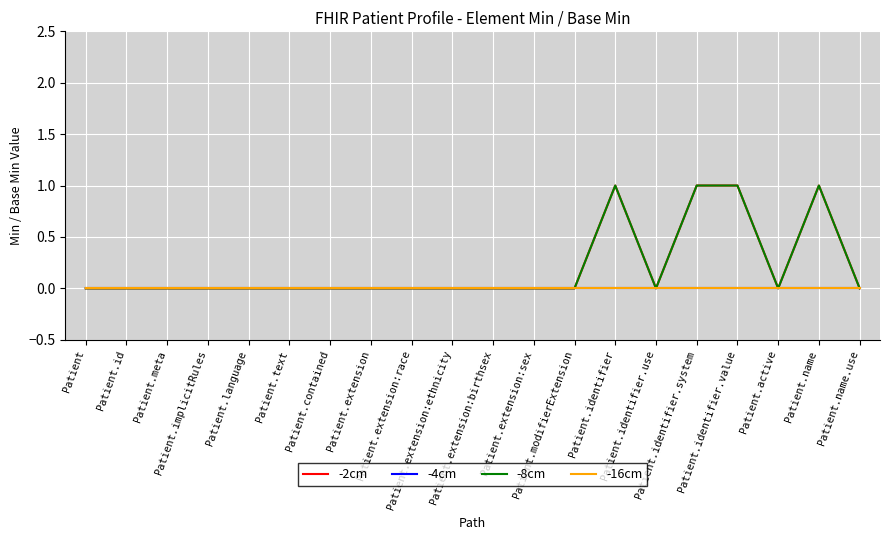

True or false: -8cm and -2cm cross at least once.

False